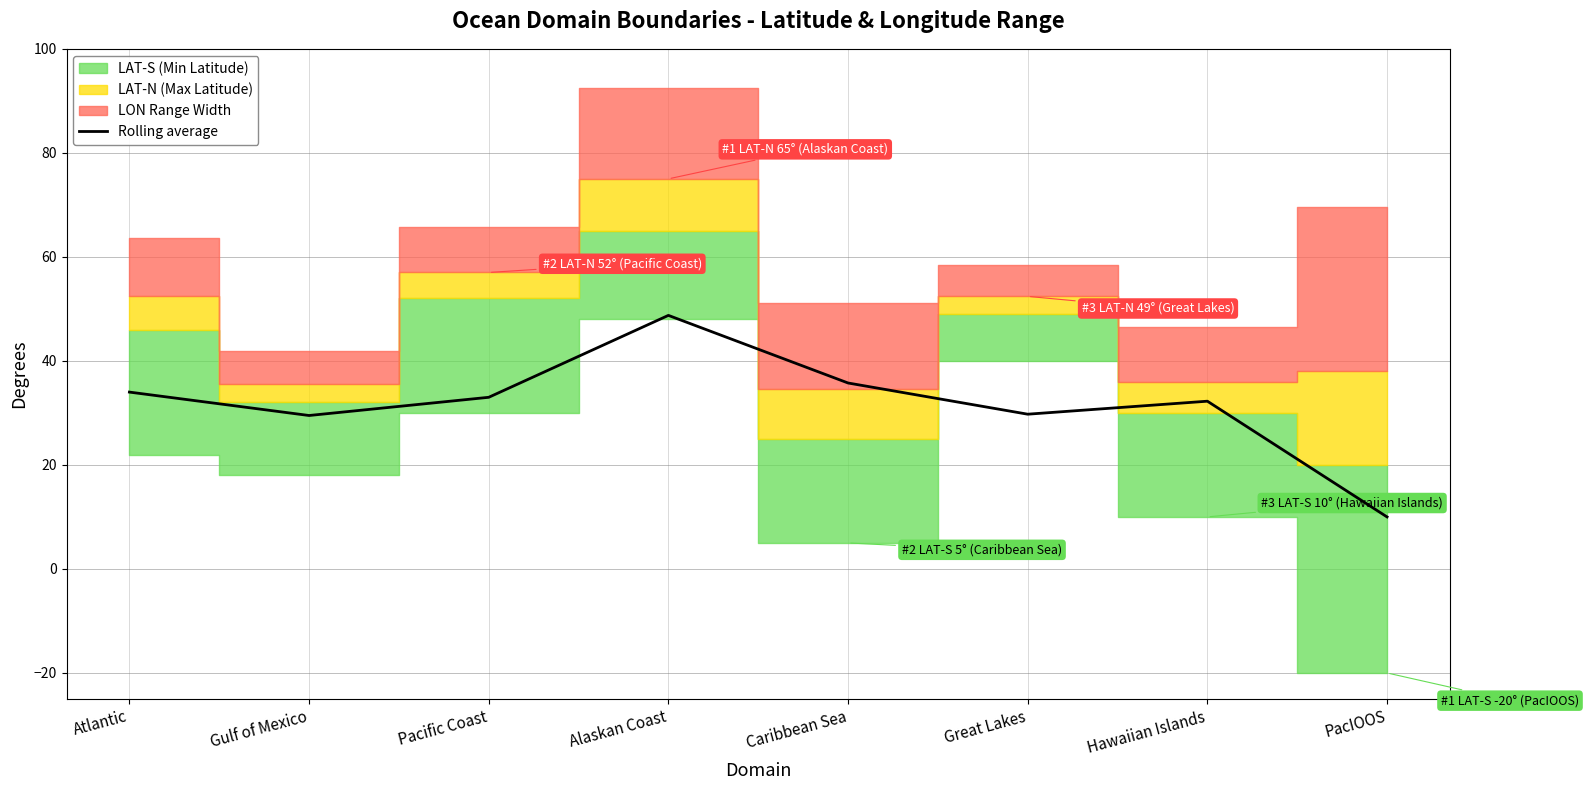

What is the label of the 7th point from the right?

Gulf of Mexico